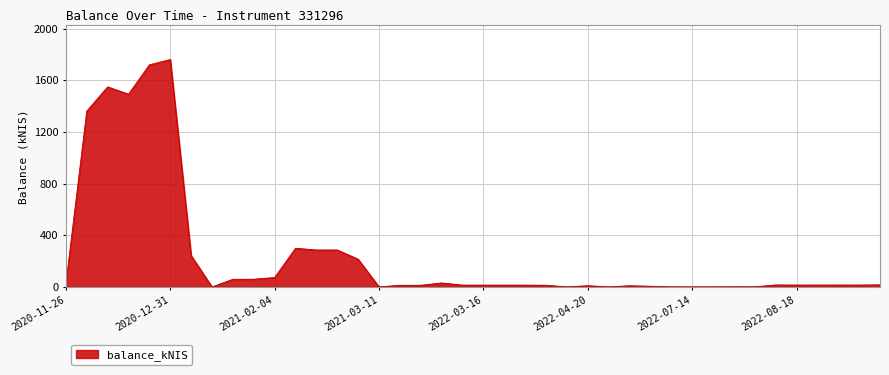

What is the greatest value displayed?

1759.8